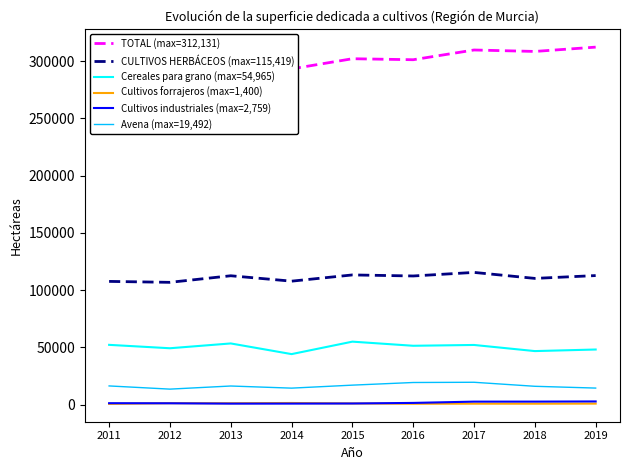

Does the chart display data point markers on the line(s)?

No